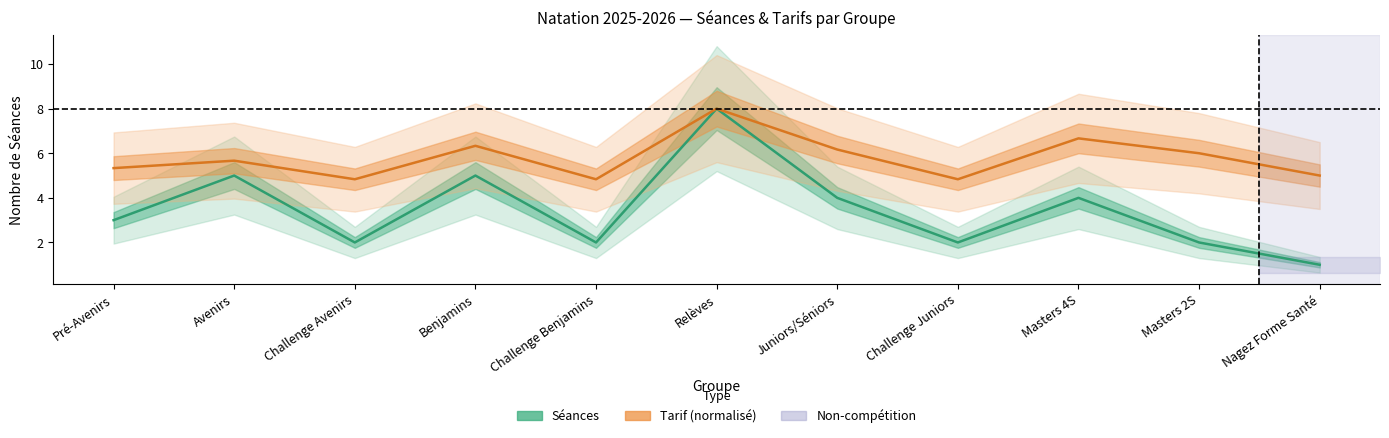

Is this an area chart (filled region under the line)?

No